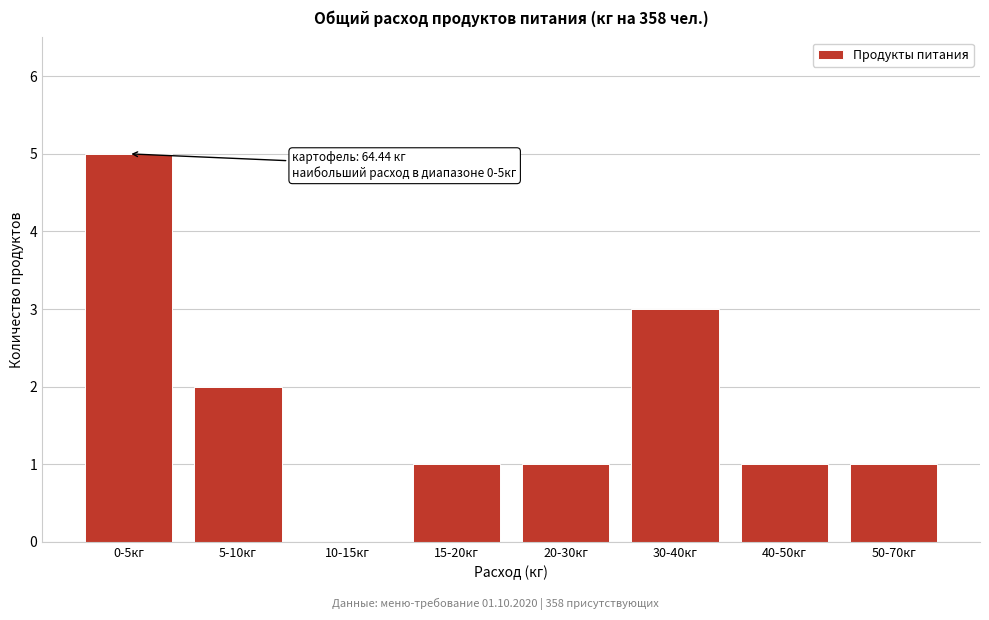

Reading left to right, extract all data points from this chart.

0-5кг=5	5-10кг=2	10-15кг=0	15-20кг=1	20-30кг=1	30-40кг=3	40-50кг=1	50-70кг=1